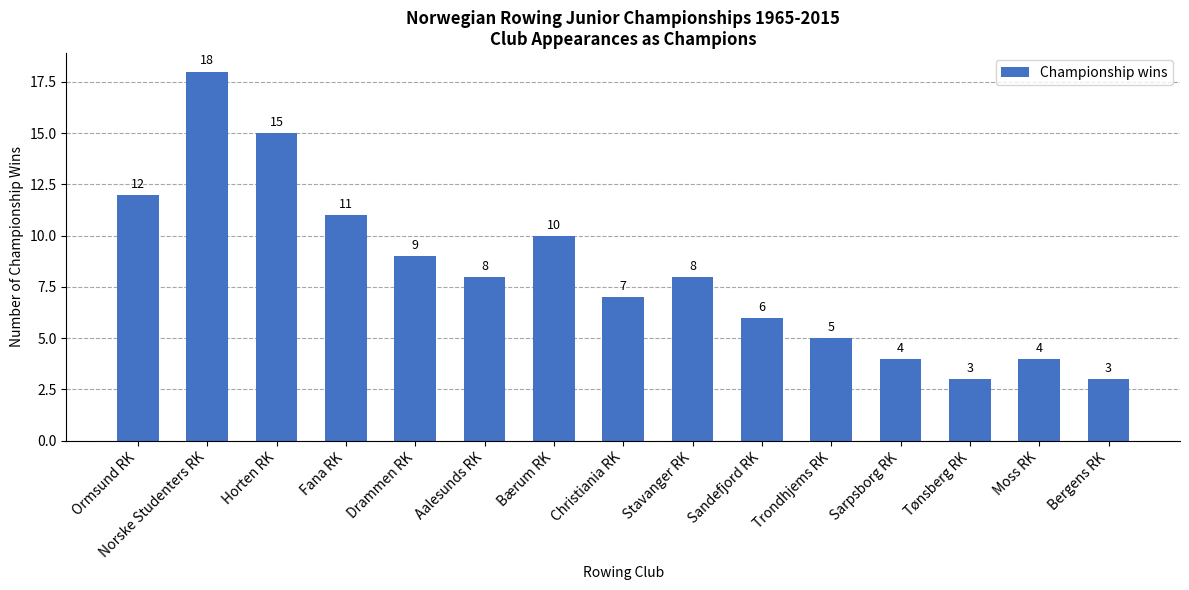

What is the ratio of the value at Aalesunds RK to the value at Norske Studenters RK?

0.4